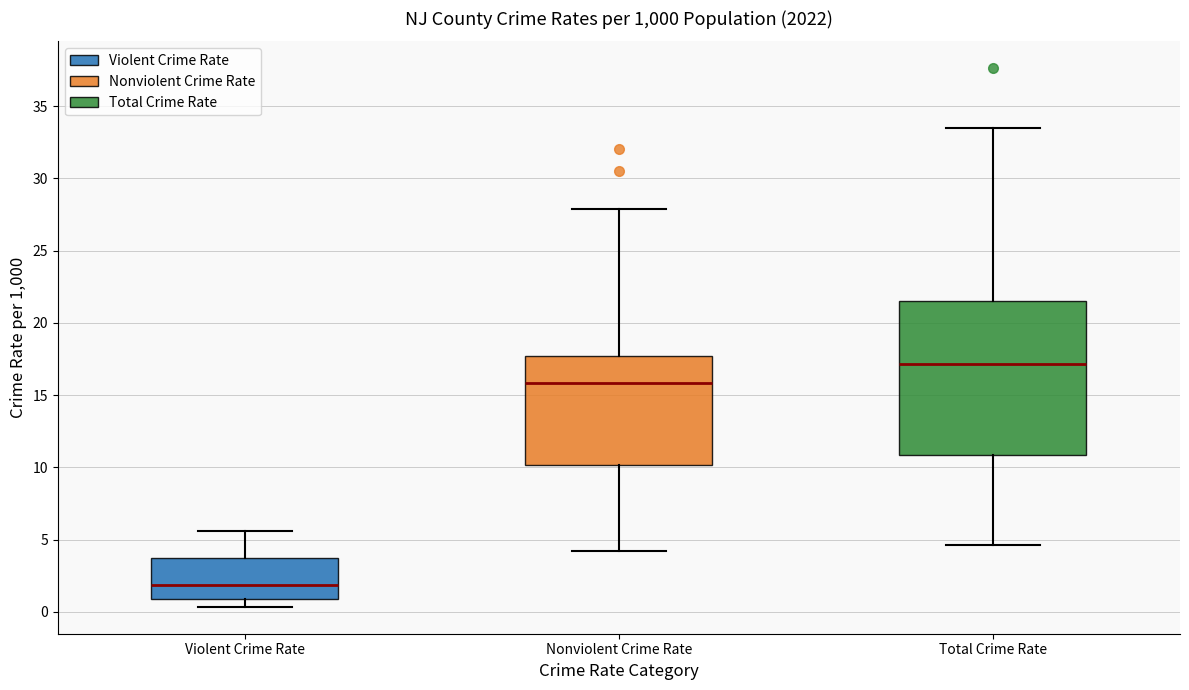

Which box is the tallest, from its lower edge to its upper edge?

Total Crime Rate